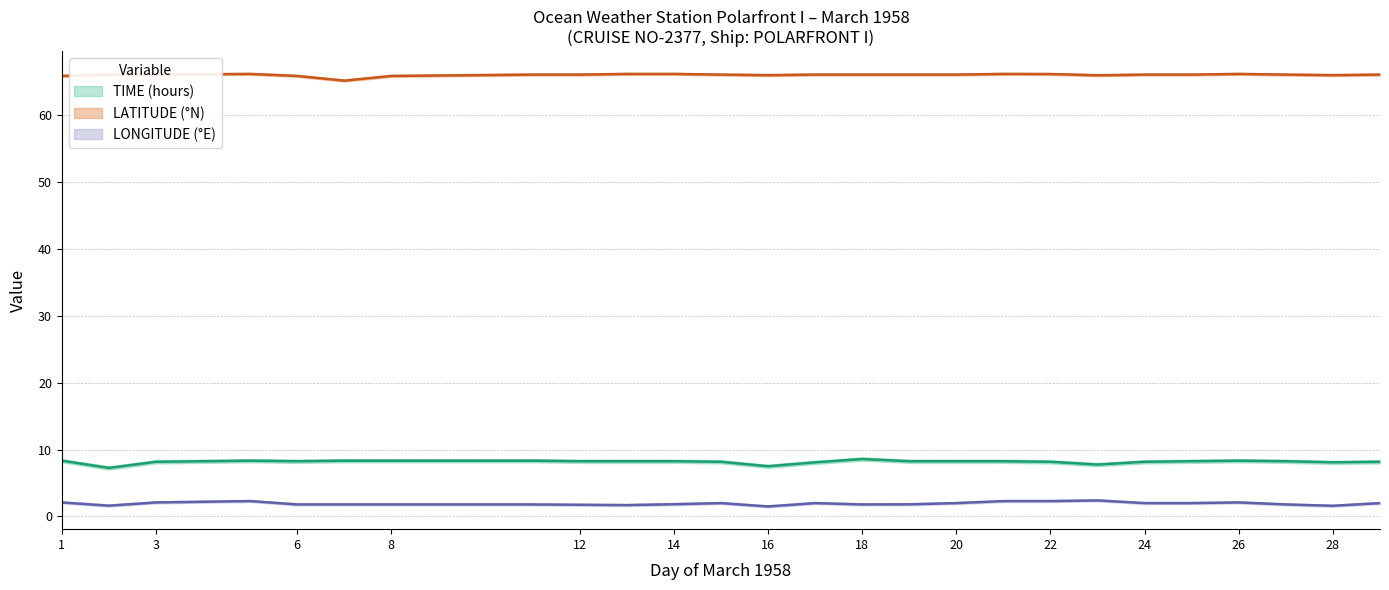

Which series has the largest total across all categories?

LATITUDE